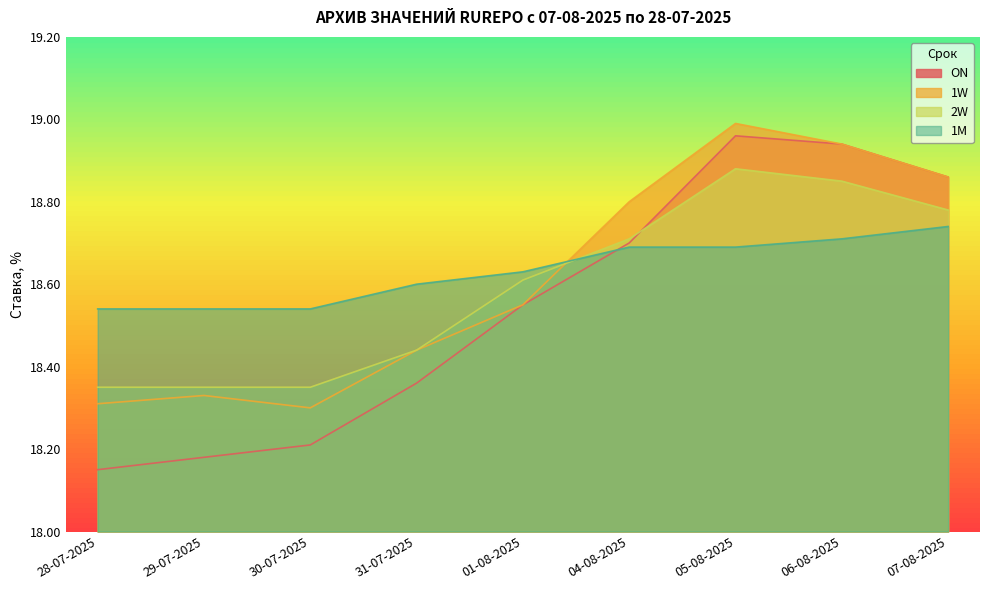

True or false: 1M has more than 1 points higher than both neighbors.

False